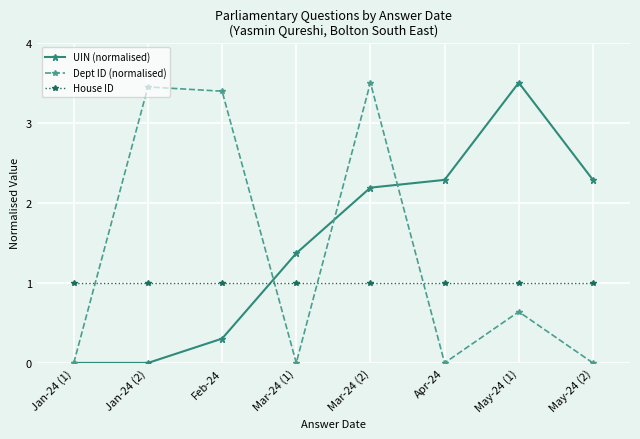

What is the greatest value displayed?

3.5